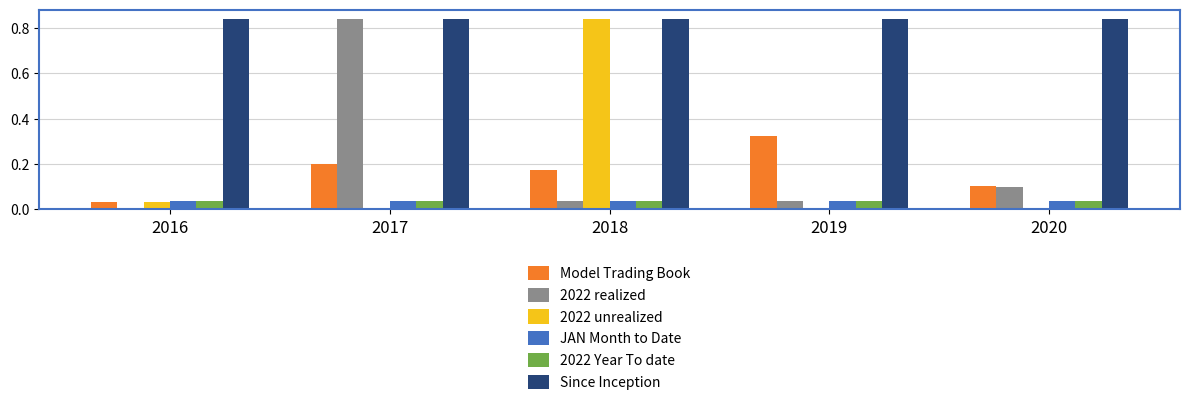

At which label does Model Trading Book reach its peak?

2019